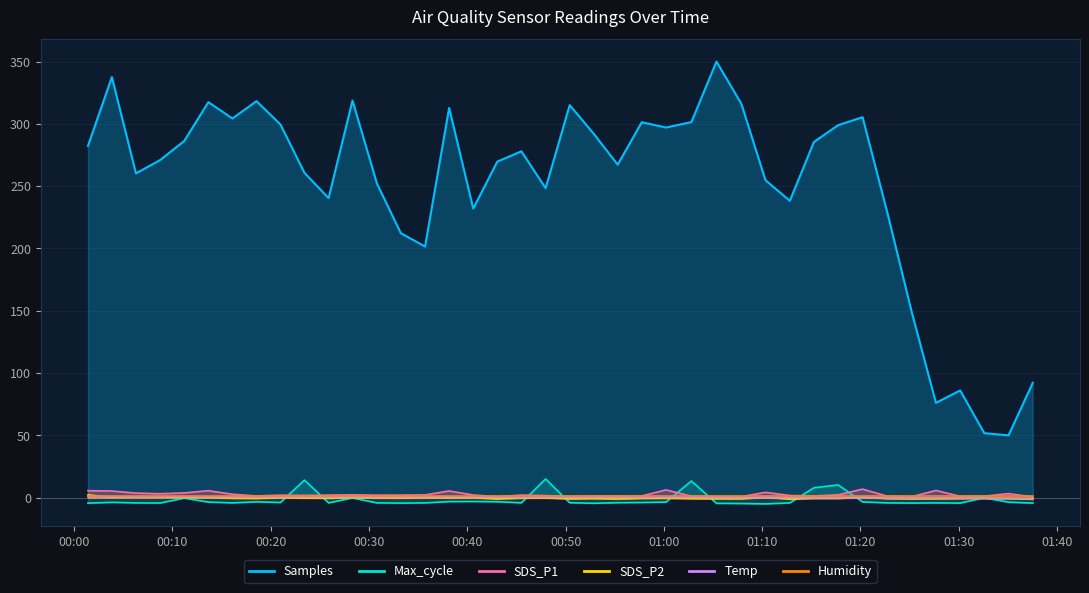

What is the minimum value shown in the chart?

-5.0